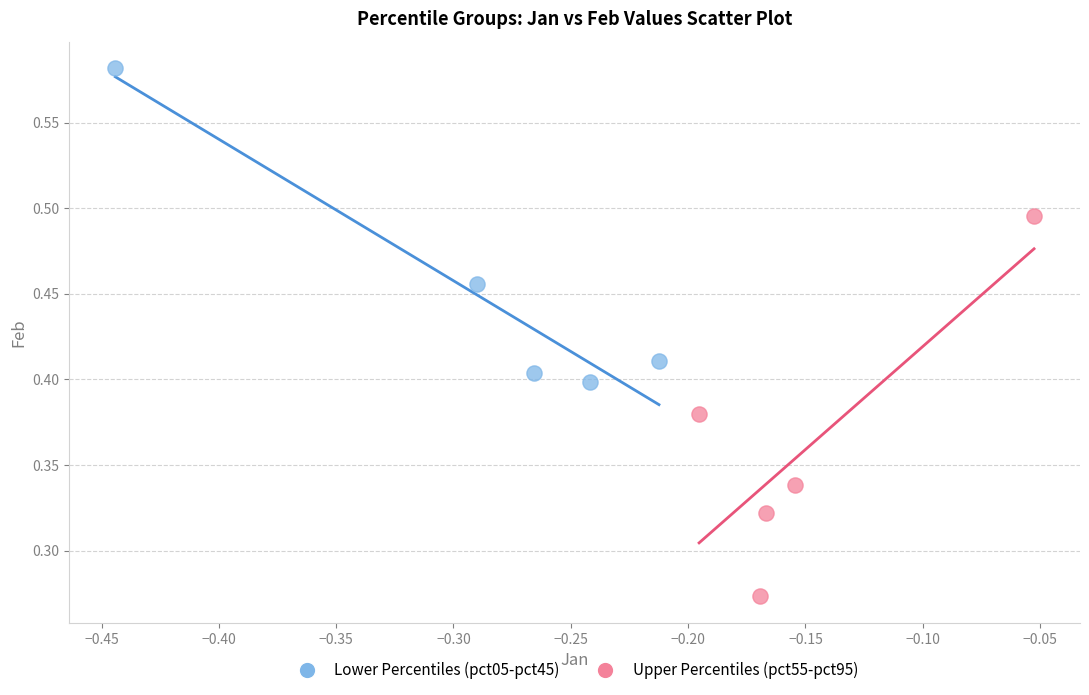

Which series reaches the maximum Y coordinate?

Lower Percentiles (pct05-pct45)